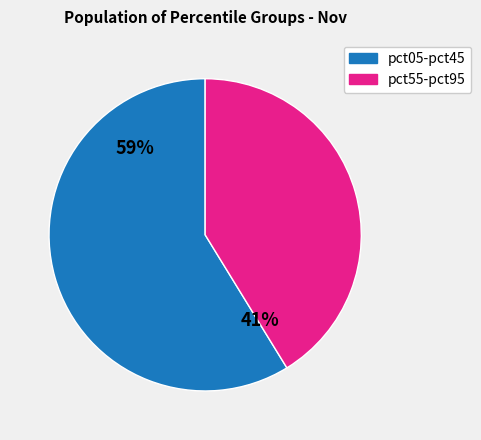

To the nearest percent, what is the average slice percentage?

50%